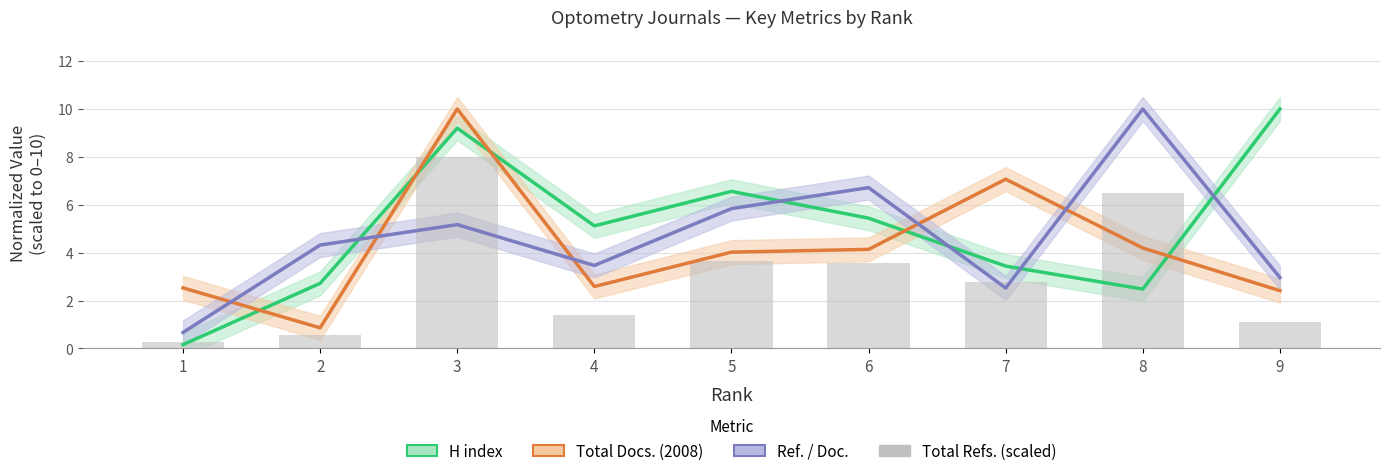

Reading left to right, what are all the values shown in this chart?

H index: 0.2	2.7	9.2	5.1	6.6	5.4	3.4	2.5	10.0
Total Docs. (2008): 2.5	0.9	10.0	2.6	4.0	4.1	7.1	4.2	2.4
Ref. / Doc.: 0.7	4.3	5.2	3.5	5.8	6.7	2.5	10.0	3.0
Total Refs. (scaled): 0.3	0.6	8.0	1.4	3.6	3.6	2.8	6.5	1.1